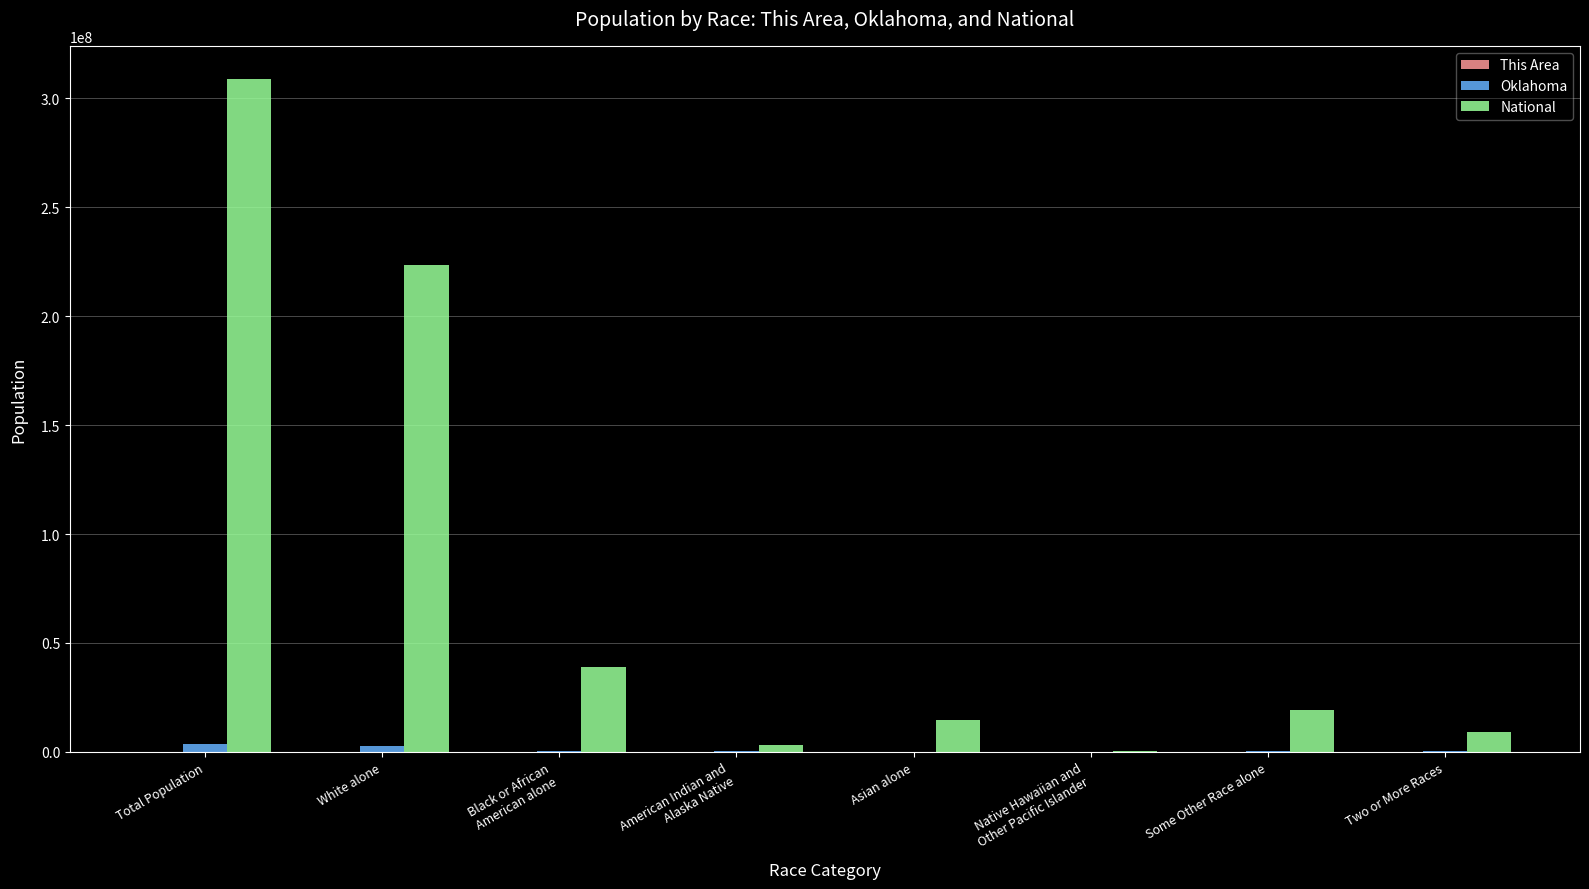

Which category has the highest value across all series?

Total Population